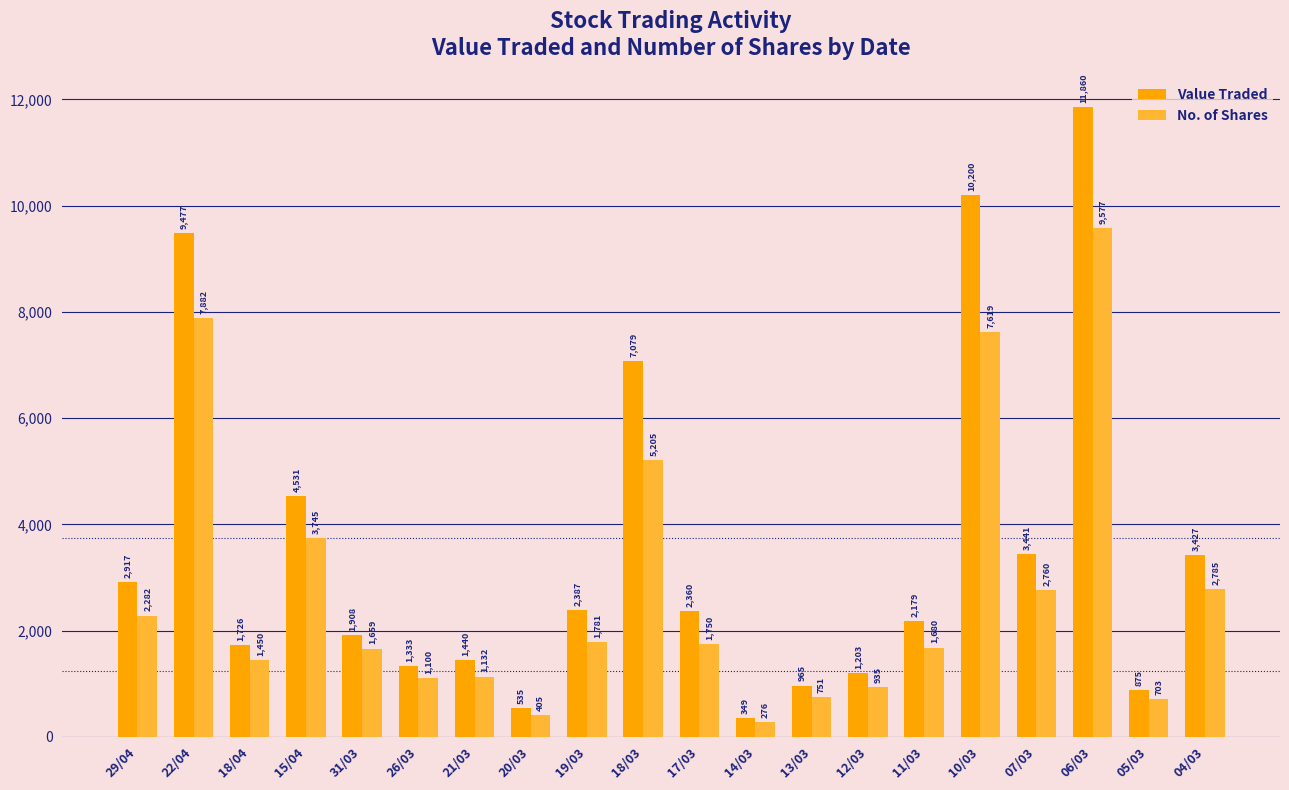

What is the sum of all Value Traded values?

70192